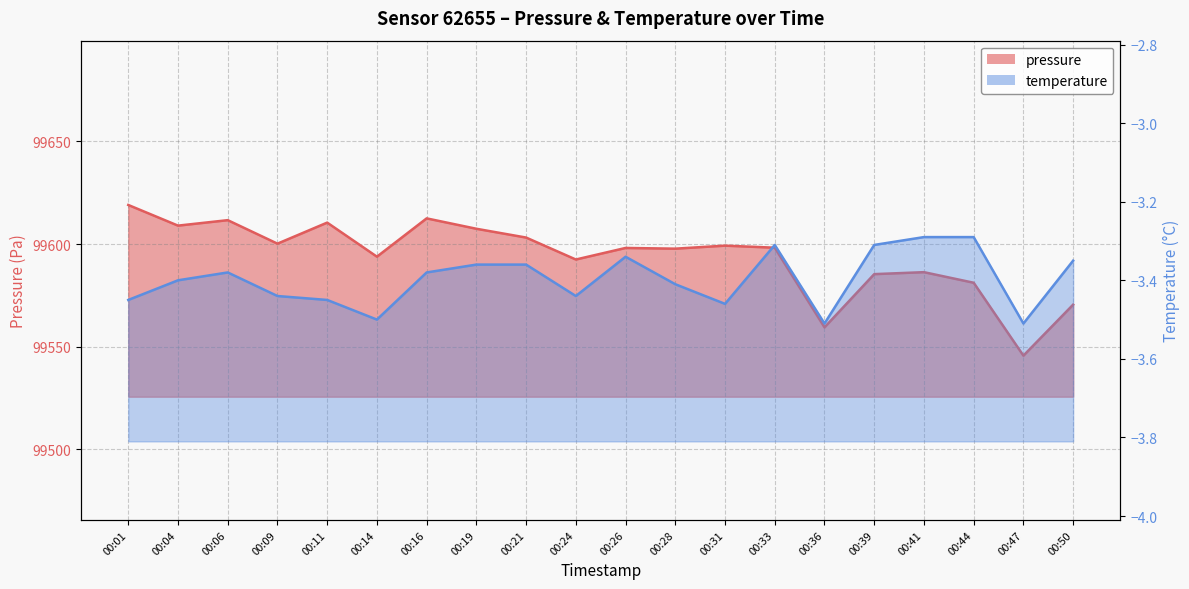

True or false: temperature and pressure intersect in this chart.

False